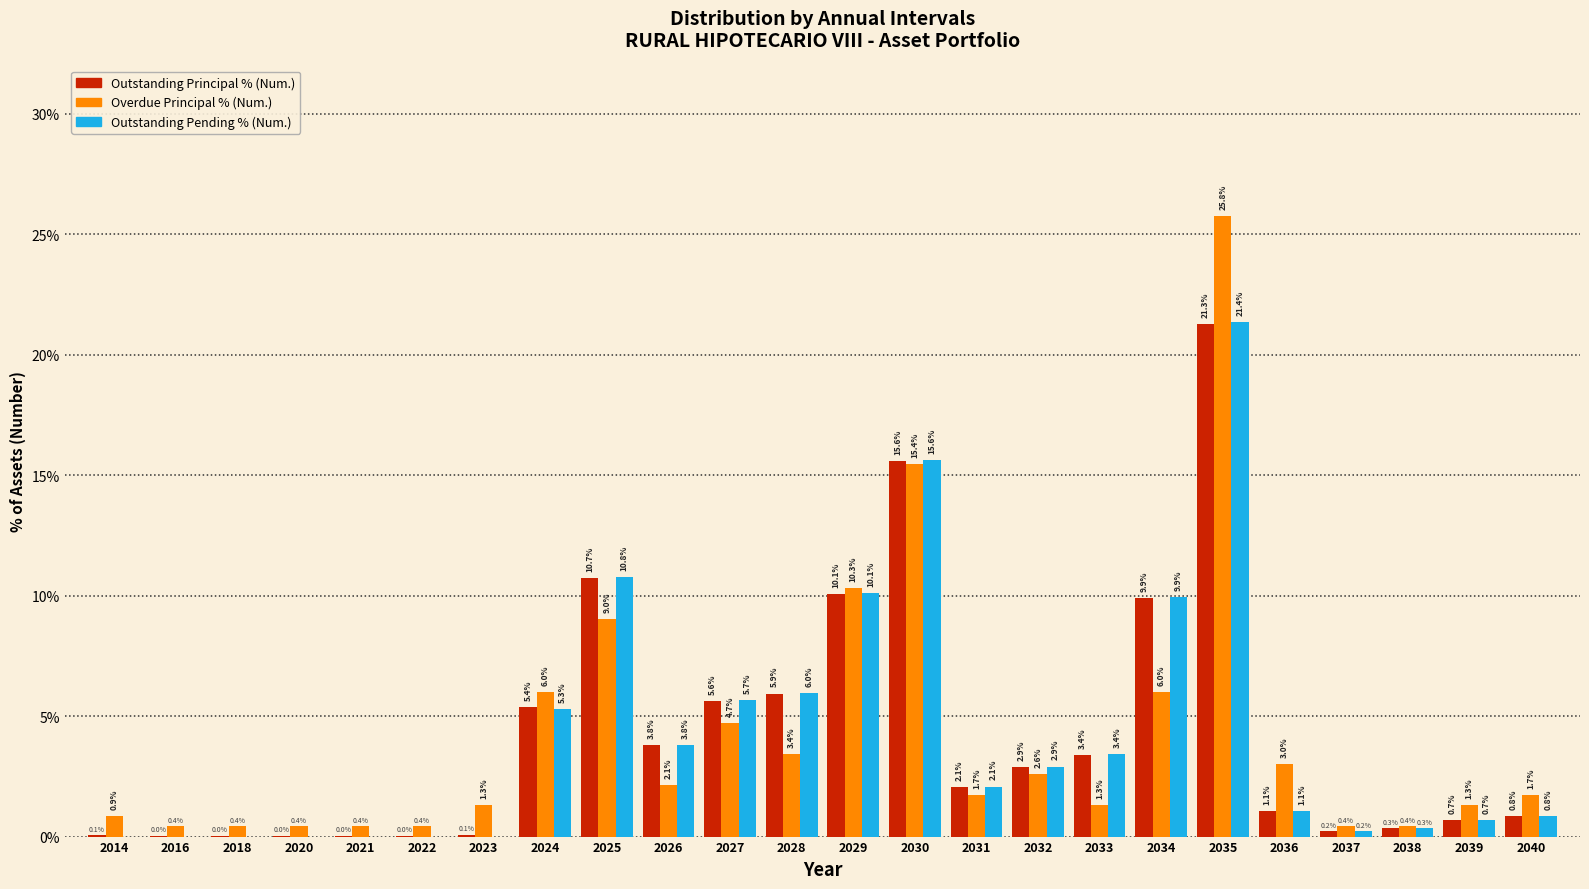

How many values in the Outstanding Pending % (Num.) series exceed 2?

12